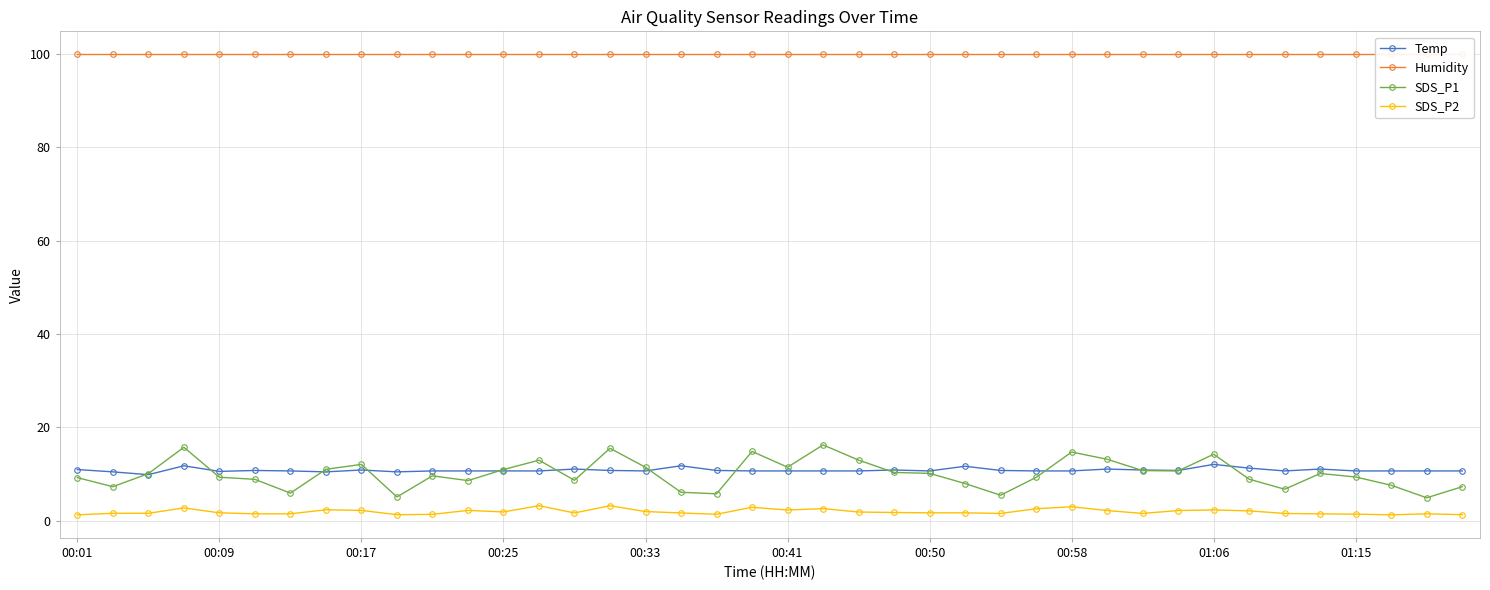

How many values in the SDS_P1 series exceed 10?

20